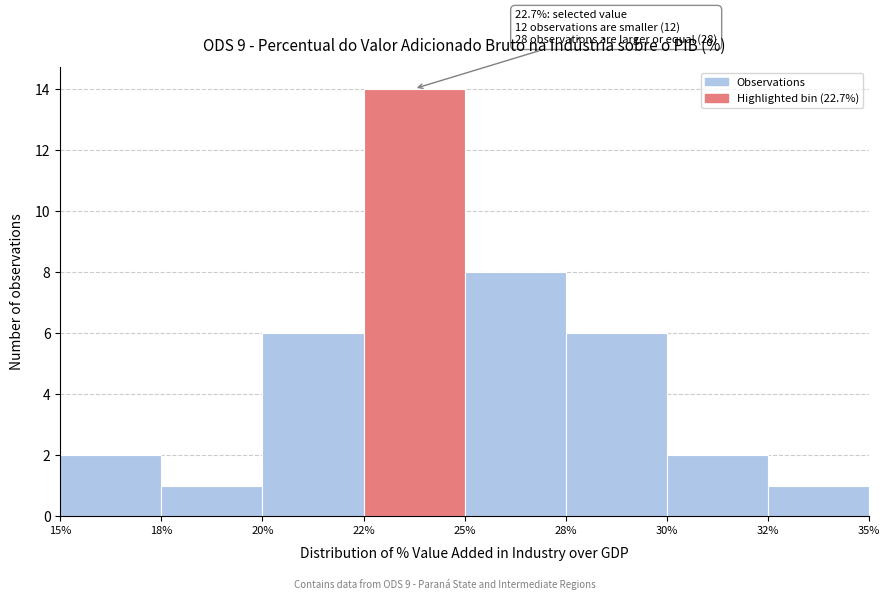

Reading left to right, what are all the values shown in this chart?

15%=2	18%=1	20%=6	22%=14	25%=8	28%=6	30%=2	32%=1